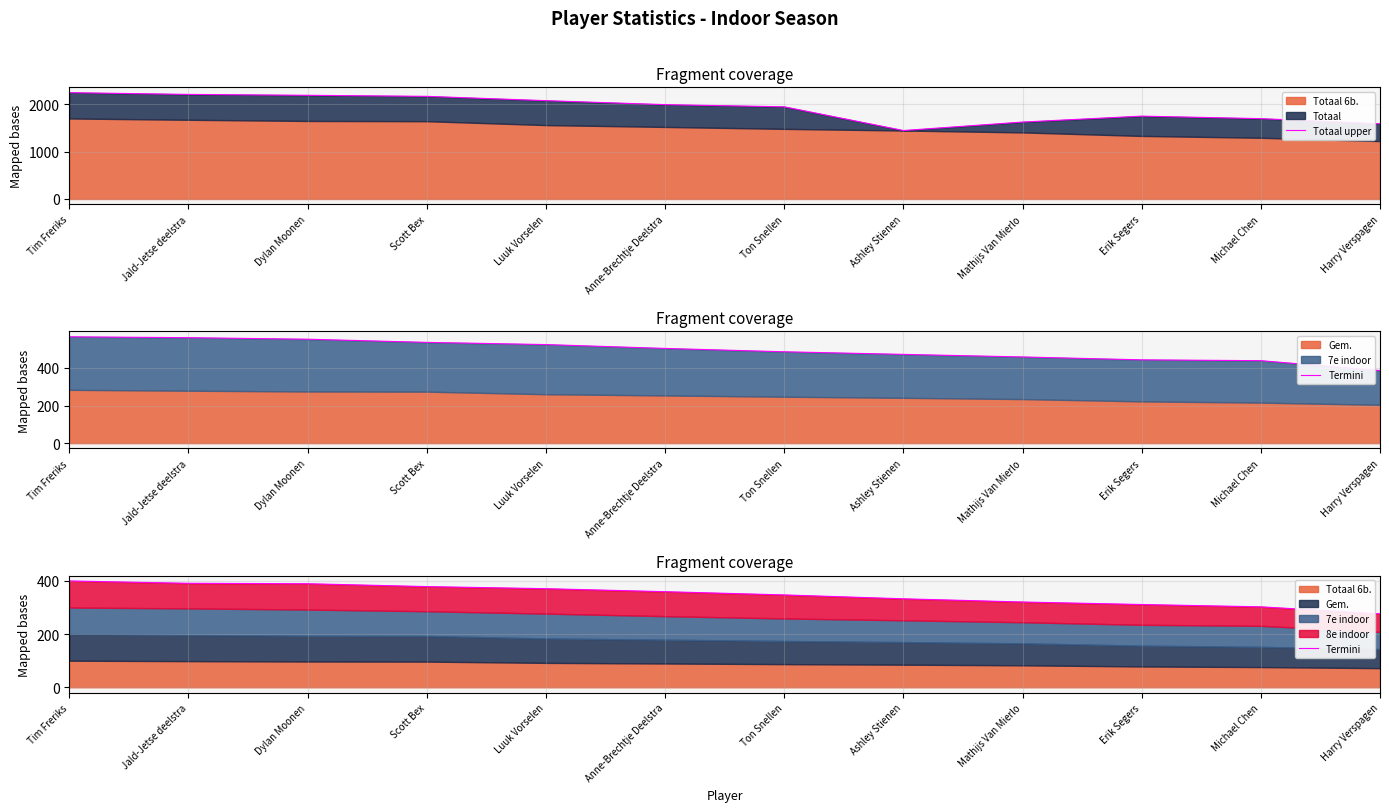

Where is Totaal upper nearest to the value 1846?

Erik Segers